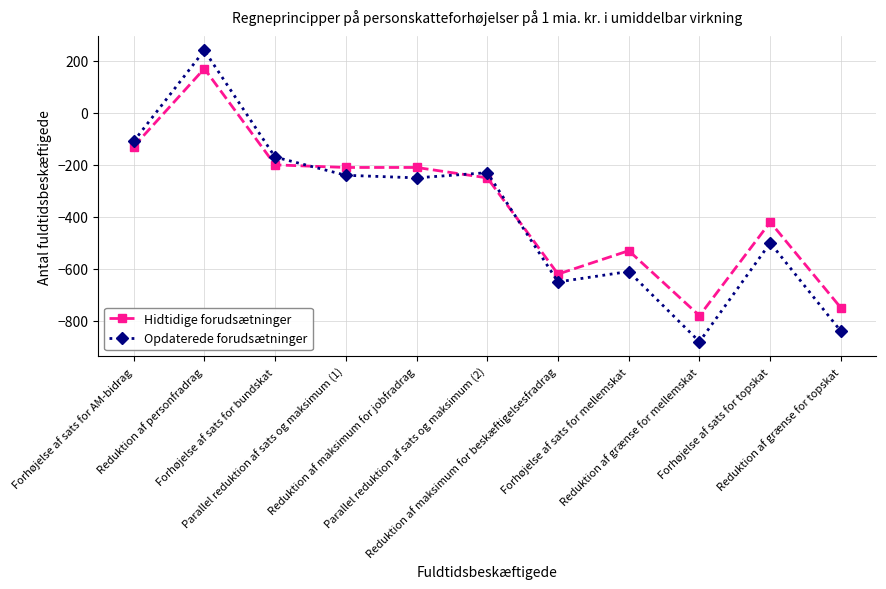

Reading left to right, list all the values displayed in this chart.

Hidtidige forudsætninger: Forhøjelse af sats for AM-bidrag=-130	Reduktion af personfradrag=170	Forhøjelse af sats for bundskat=-200	Parallel reduktion af sats og maksimum (1)=-210	Reduktion af maksimum for jobfradrag=-210	Parallel reduktion af sats og maksimum (2)=-250	Reduktion af maksimum for beskæftigelsesfradrag=-620	Forhøjelse af sats for mellemskat=-530	Reduktion af grænse for mellemskat=-780	Forhøjelse af sats for topskat=-420	Reduktion af grænse for topskat=-750
Opdaterede forudsætninger: Forhøjelse af sats for AM-bidrag=-110	Reduktion af personfradrag=240	Forhøjelse af sats for bundskat=-170	Parallel reduktion af sats og maksimum (1)=-240	Reduktion af maksimum for jobfradrag=-250	Parallel reduktion af sats og maksimum (2)=-230	Reduktion af maksimum for beskæftigelsesfradrag=-650	Forhøjelse af sats for mellemskat=-610	Reduktion af grænse for mellemskat=-880	Forhøjelse af sats for topskat=-500	Reduktion af grænse for topskat=-840